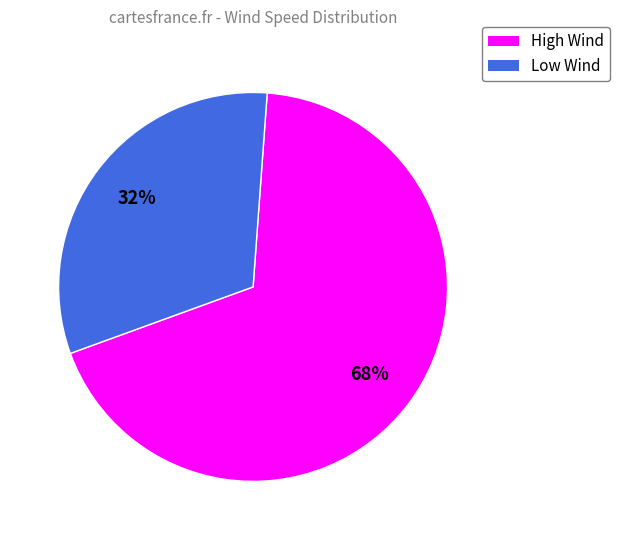

Is there a majority slice in this chart?

Yes